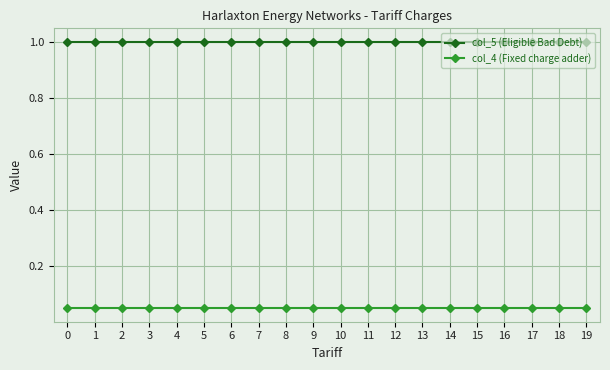

What is the difference between the highest and lowest values at 19?

1.0